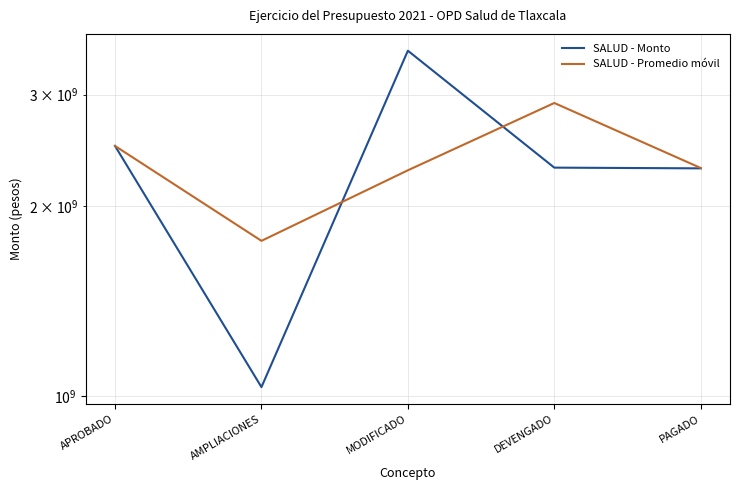

True or false: SALUD - Promedio móvil has more than 1 points higher than both neighbors.

False